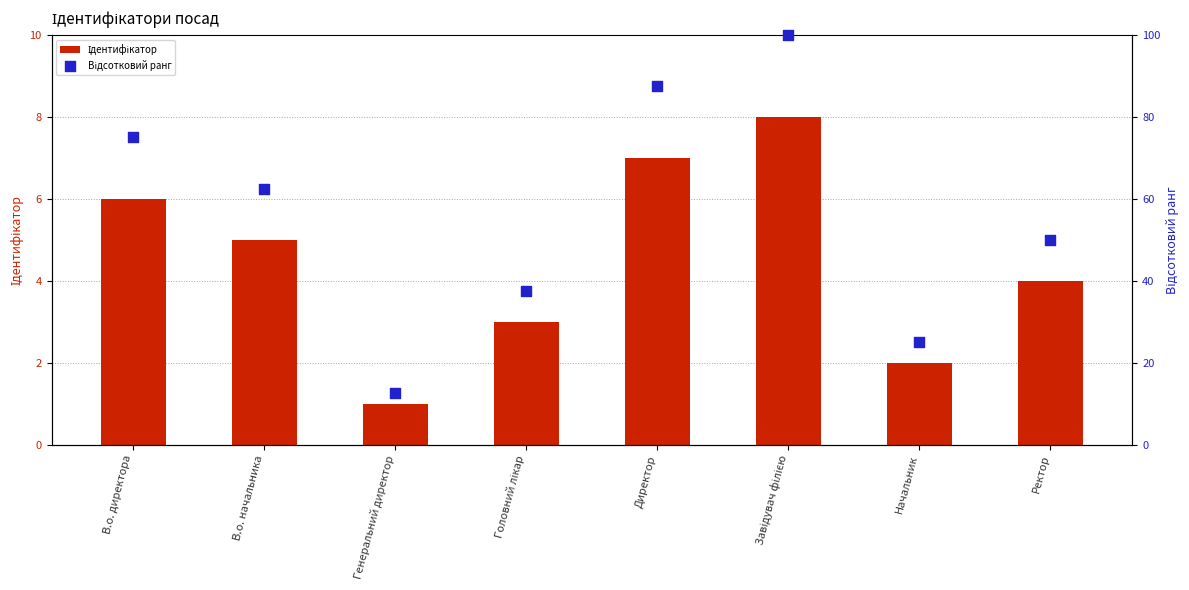

What is the total value across all series at Ректор?

54.0